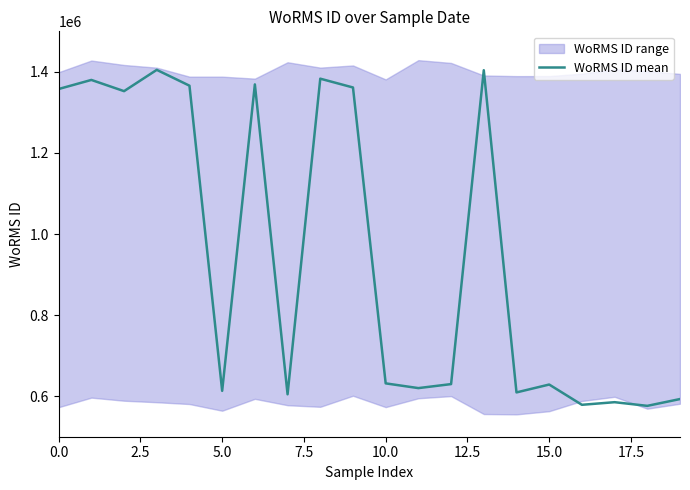

What is the highest value of the WoRMS ID mean series?

1404961.2